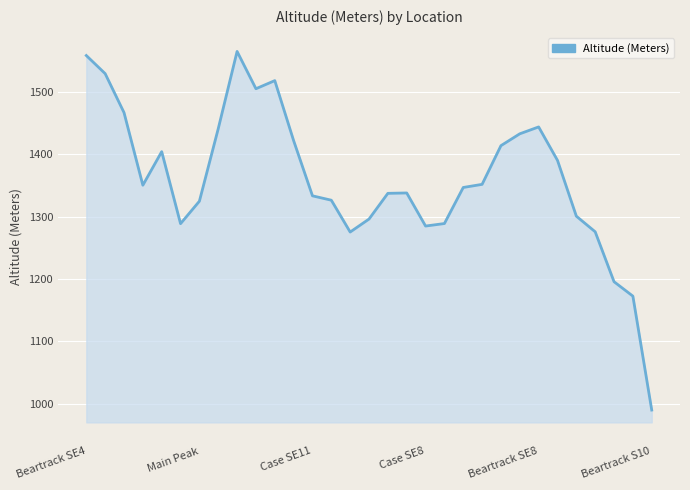

What is the difference between the maximum and minimum values?

574.6